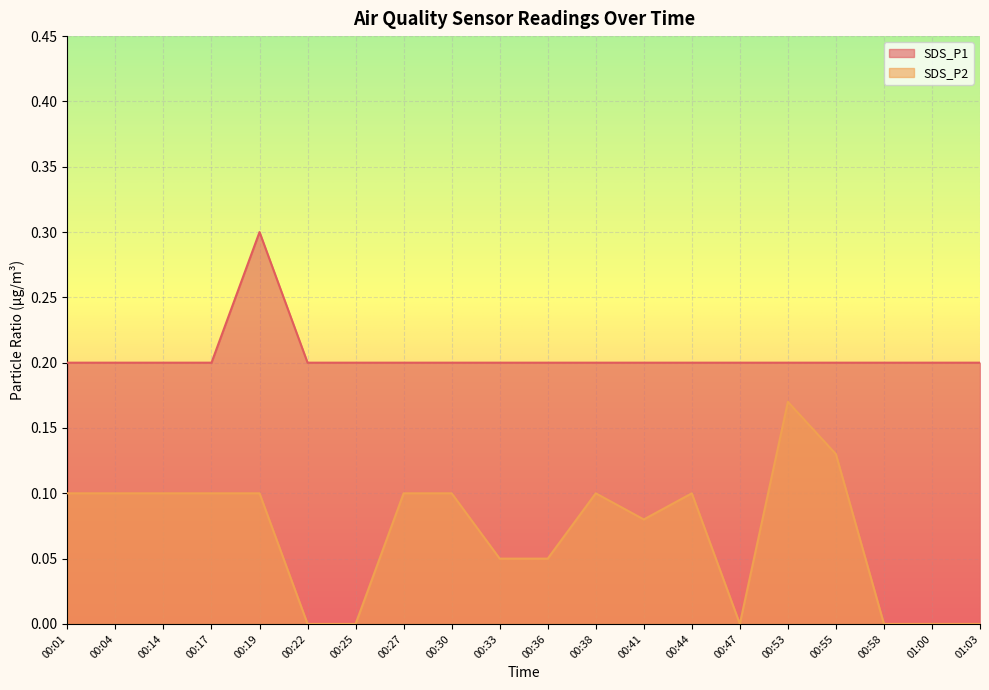

Reading left to right, what are all the values shown in this chart?

SDS_P1: 0.2	0.2	0.2	0.2	0.3	0.2	0.2	0.2	0.2	0.2	0.2	0.2	0.2	0.2	0.2	0.2	0.2	0.2	0.2	0.2
SDS_P2: 0.1	0.1	0.1	0.1	0.1	0.0	0.0	0.1	0.1	0.1	0.1	0.1	0.1	0.1	0.0	0.2	0.1	0.0	0.0	0.0